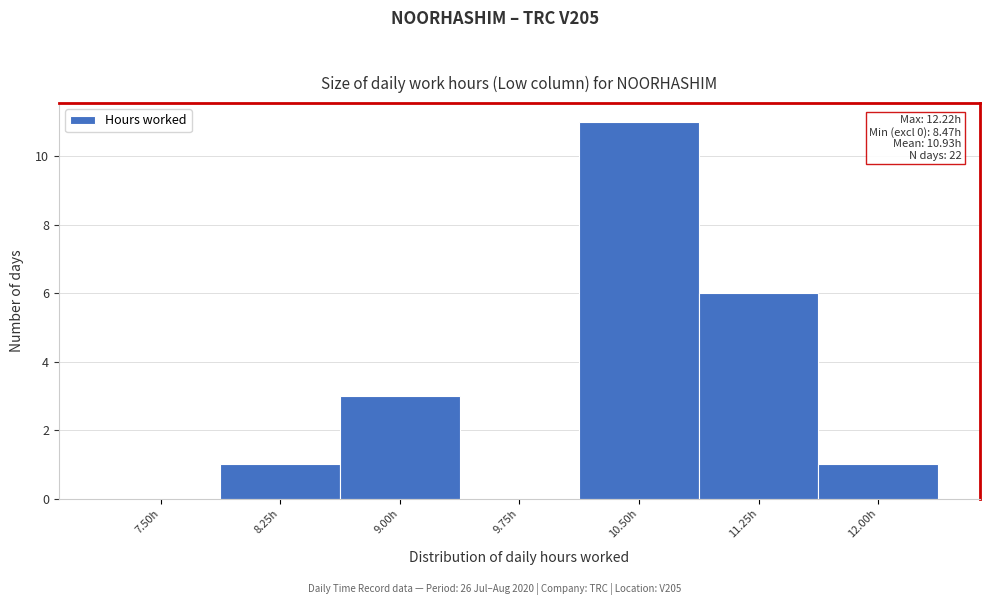

Reading right to left, list all the values displayed in this chart.

12.00h=1	11.25h=6	10.50h=11	9.75h=0	9.00h=3	8.25h=1	7.50h=0